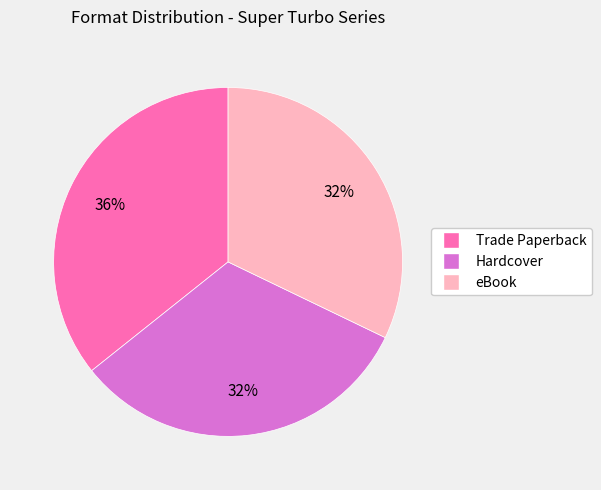

Is eBook the majority of the pie?

No